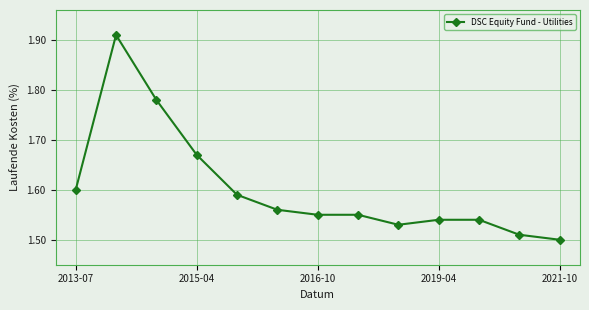

True or false: the data has more than 0 interior local peaks.

True